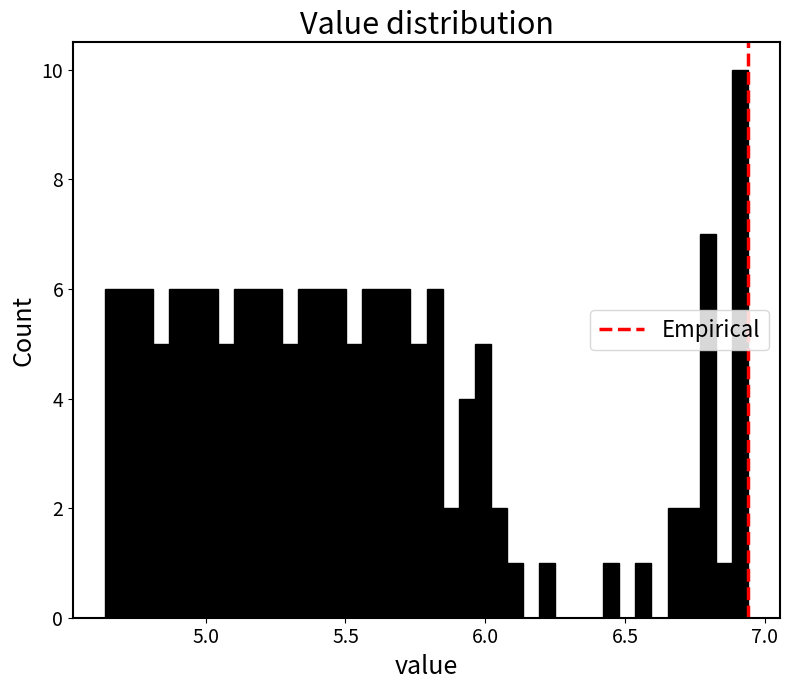

Read against the x-axis, roughly where is the centre of the tallest bar?

6.90